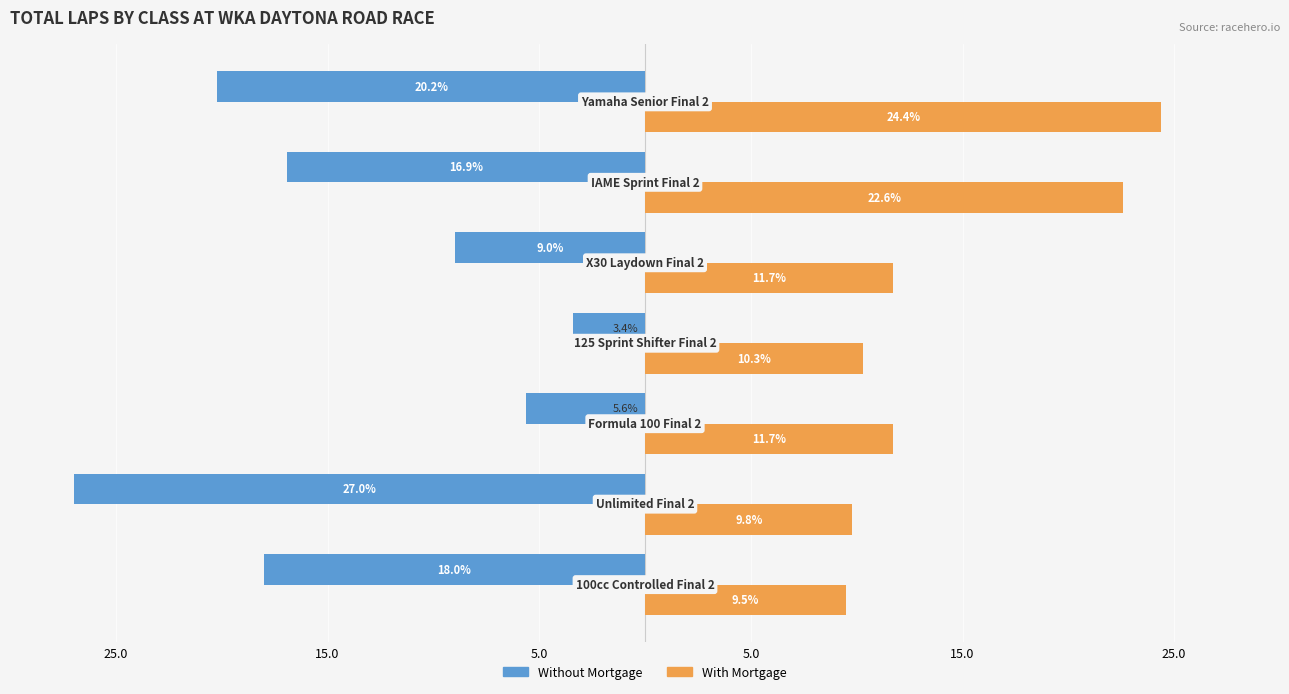

What is the minimum value for Without Mortgage?

-27.0